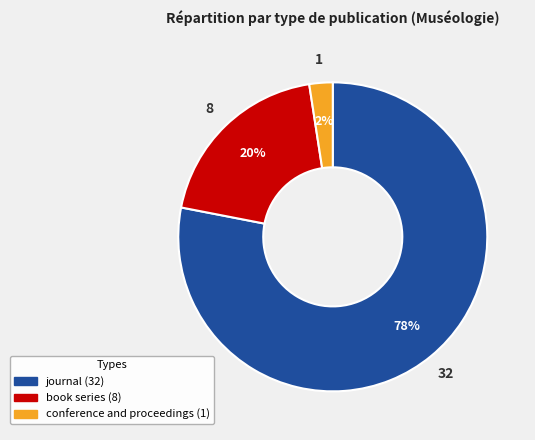

To the nearest percent, what is the average slice percentage?

33%